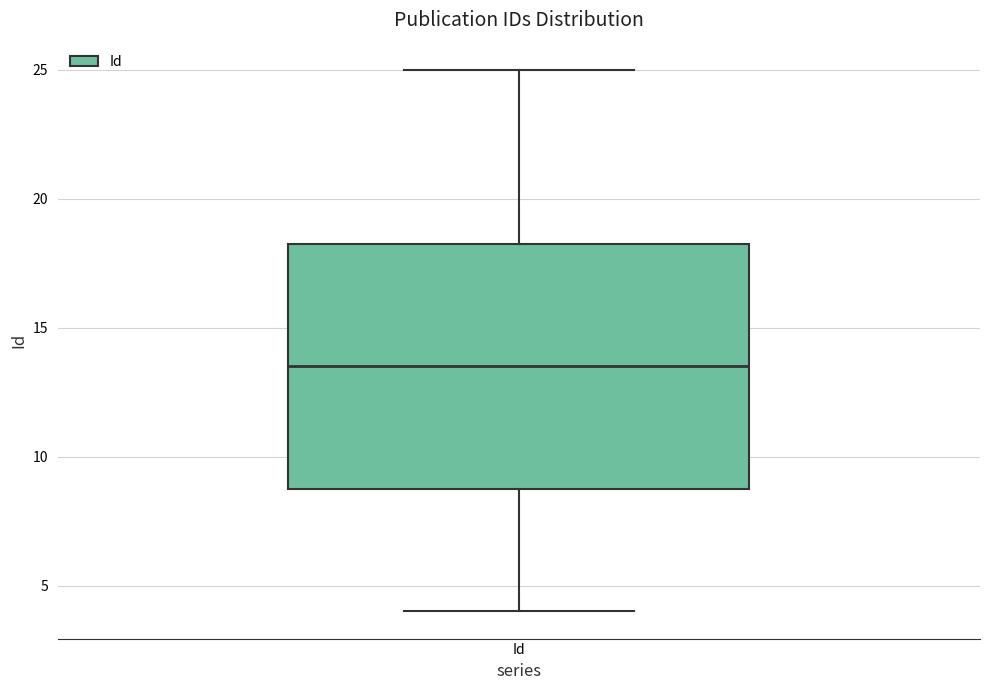

Transcribe this box plot: give where the median line is, the range the box spans, and where the two whiskers end, as read against the y-axis. The values are not printed on the chart, so give them approximately, as read against the axis.

median 13.5, box 9.0 to 18.5, whiskers 4.0 to 25.0